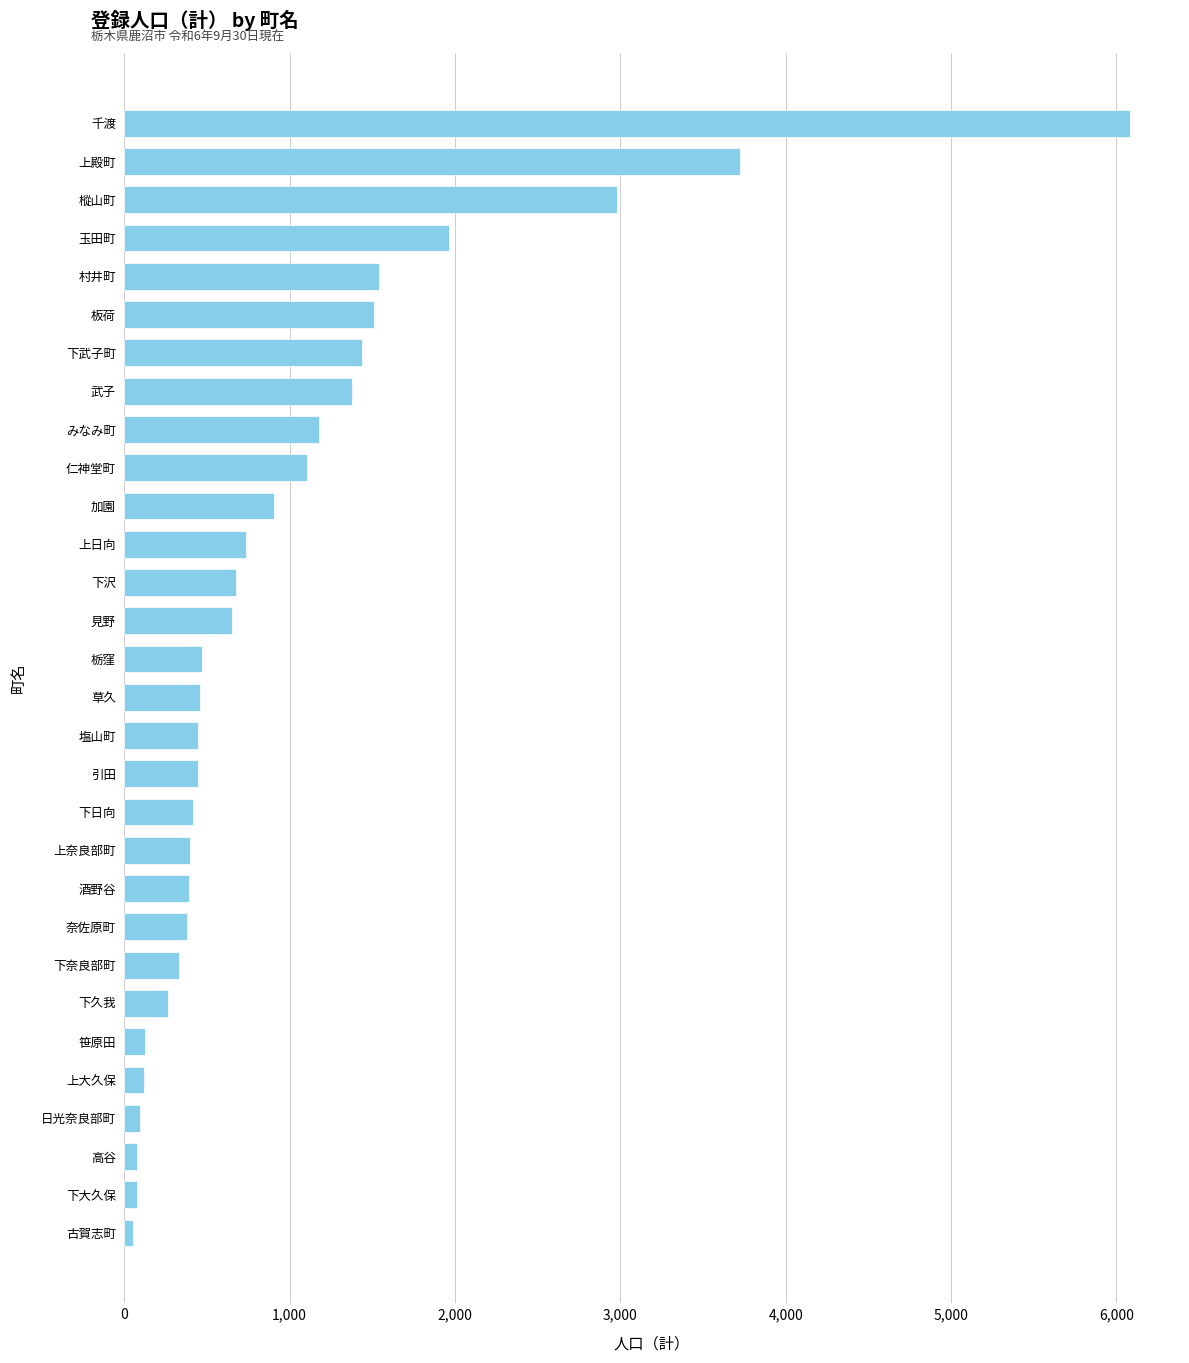

What is the label of the 24th bar from the bottom?

下武子町